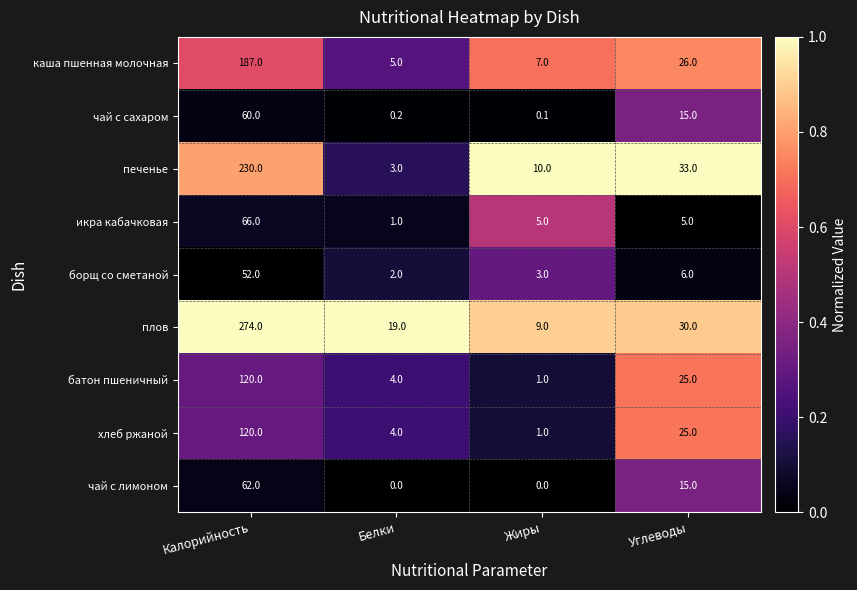

Which series has the widest spread of values?

плов